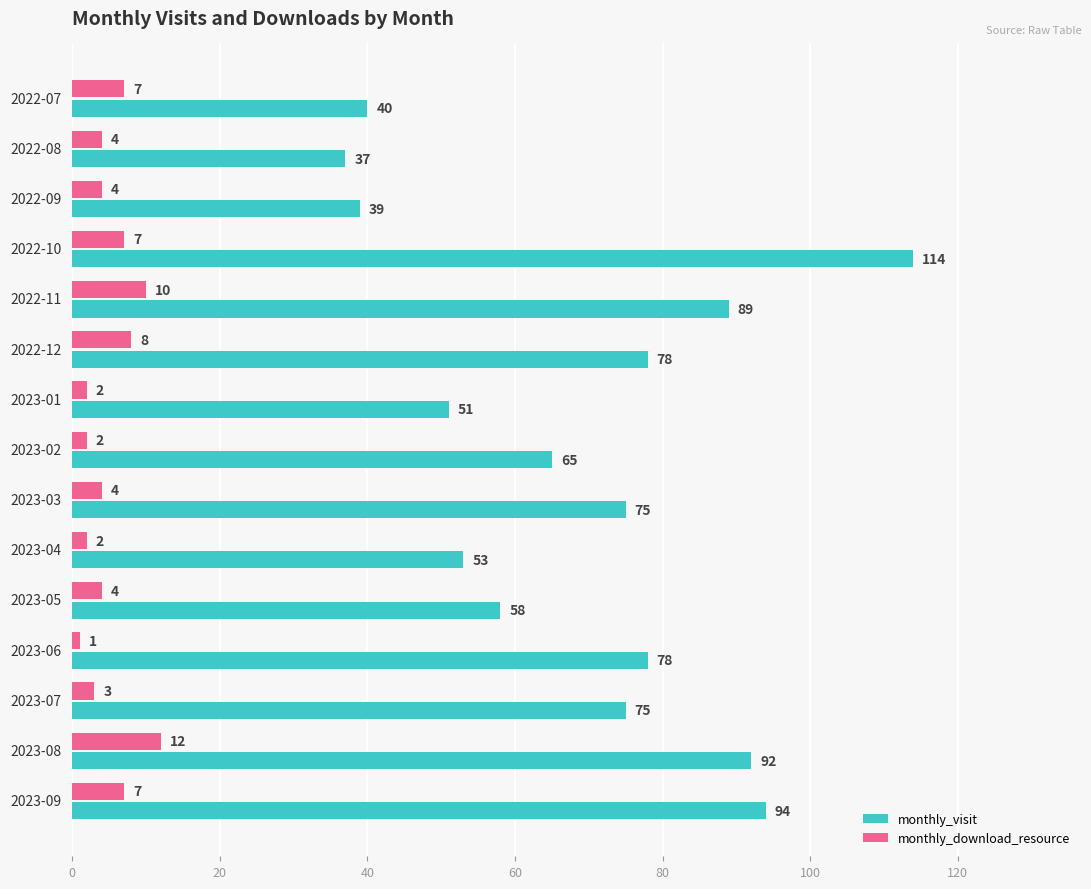

At how many categories does at least one series exceed 1?

15